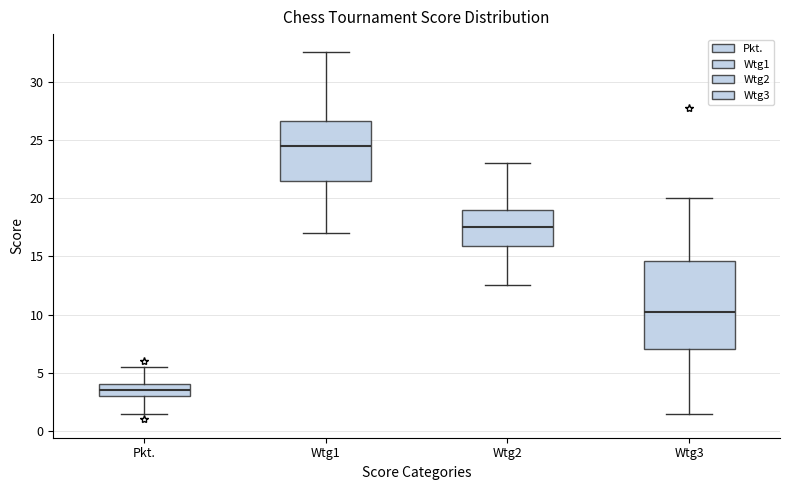

Reading left to right, read every box against the y-axis: the position of its median line, the range the box covers, and the ends of its whiskers. The values are not printed on the chart, so give them approximately, as read against the axis.

Pkt.: median 3.5, box 3.0 to 4.0, whiskers 1.5 to 5.5
Wtg1: median 24.5, box 21.5 to 26.5, whiskers 17.0 to 32.5
Wtg2: median 17.5, box 16.0 to 19.0, whiskers 12.5 to 23.0
Wtg3: median 10.5, box 7.0 to 14.5, whiskers 1.5 to 20.0